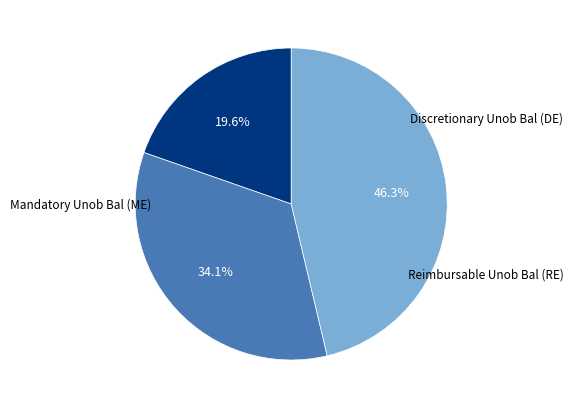

Is the sum of Reimbursable Unob Bal (RE) and Mandatory Unob Bal (ME) greater than half?

Yes